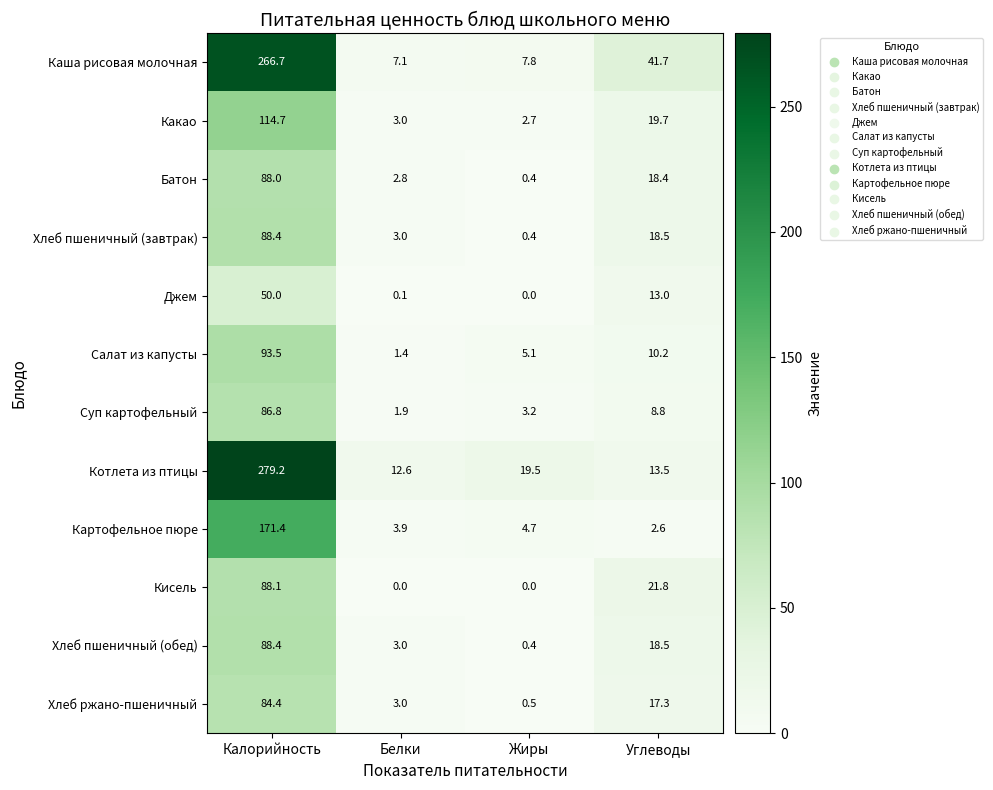

What is the sum of all Джем values?

63.1